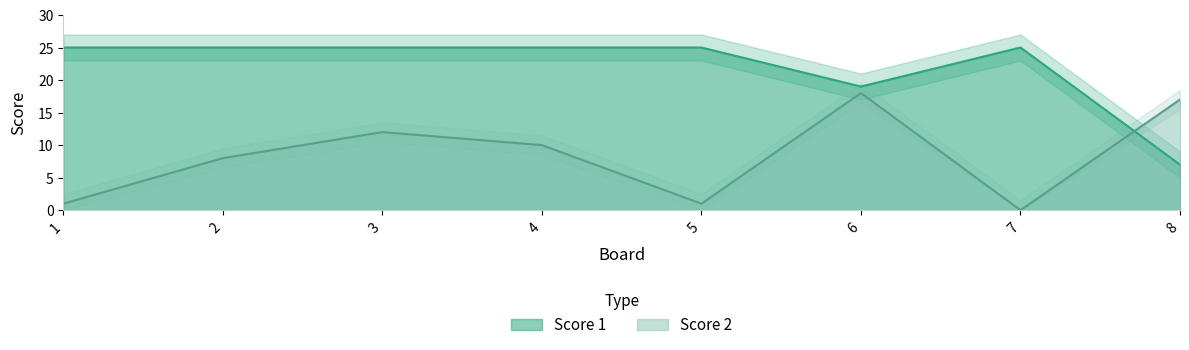

The value of Score 1 at 1 is 25. True or false?

True